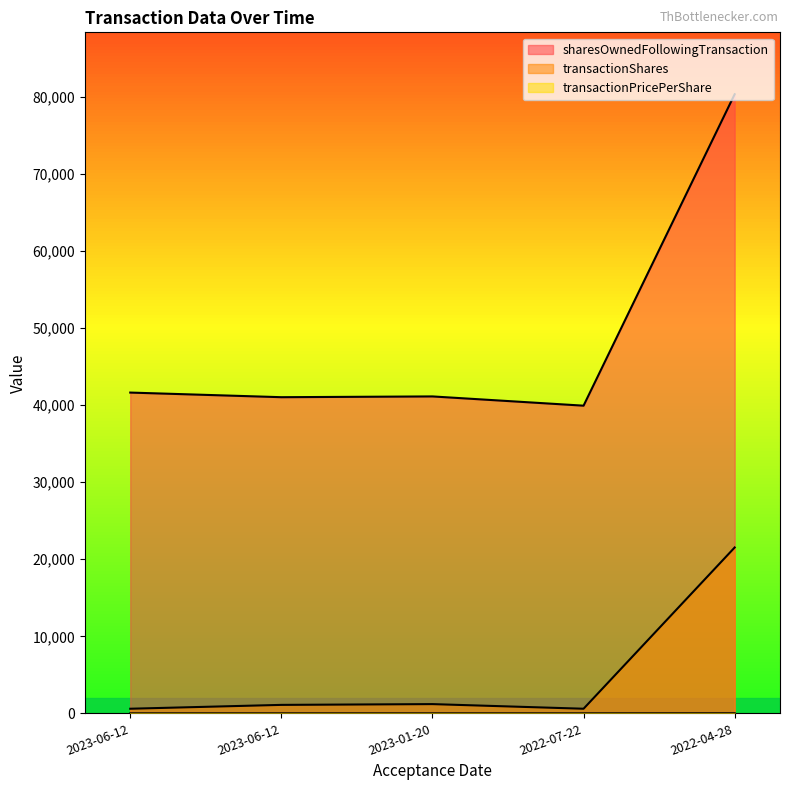

What is the difference between the second highest and minimum values in the sharesOwnedFollowingTransaction series?

1700.0